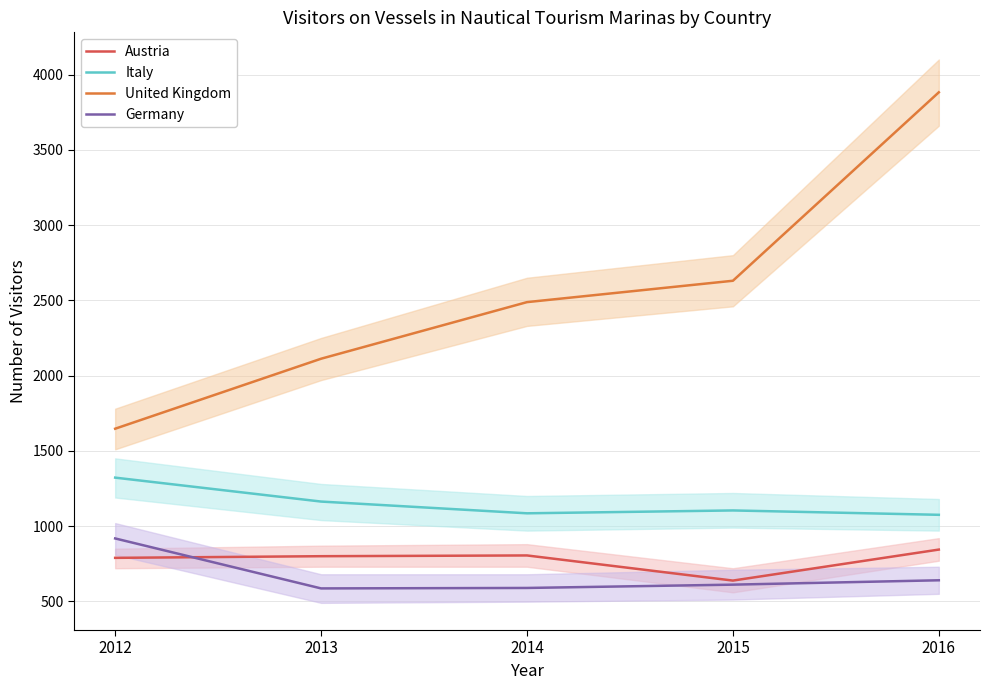

What is the spread (max minus min) of values at 2012?

858